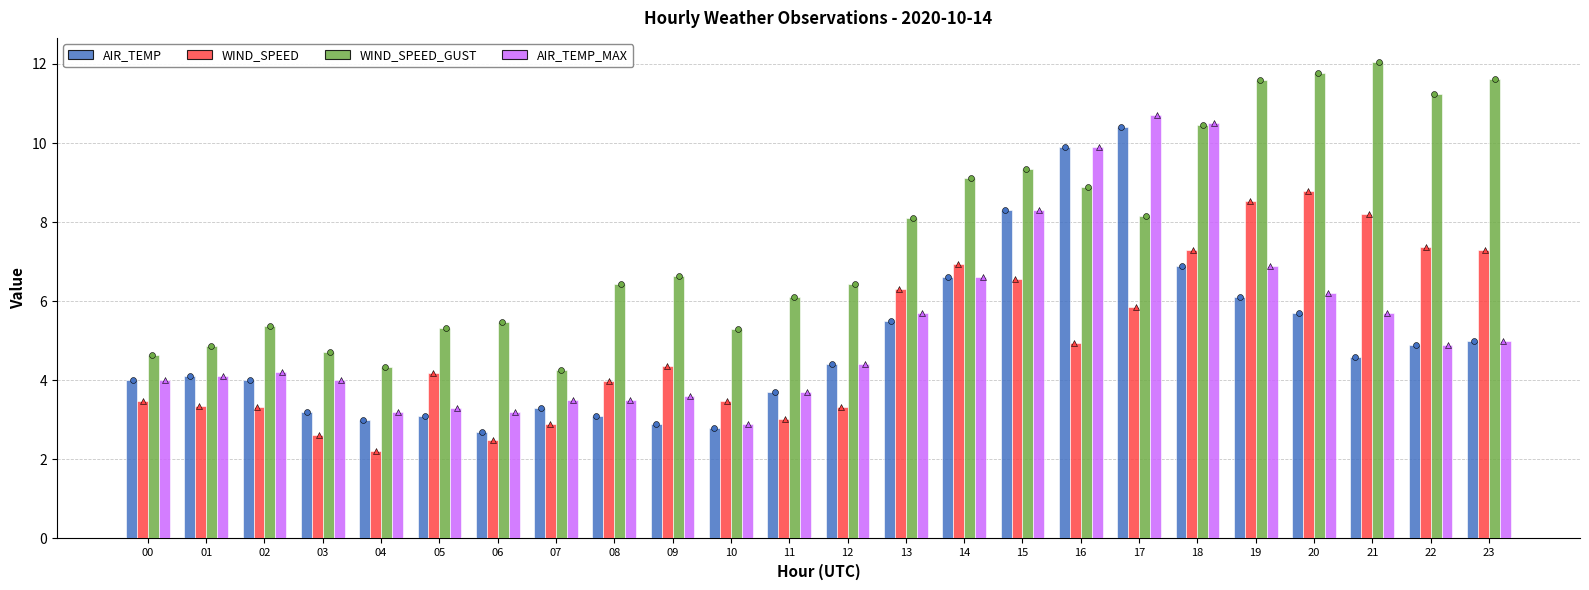

Which series has the largest Y range (max minus min)?

WIND_SPEED_GUST